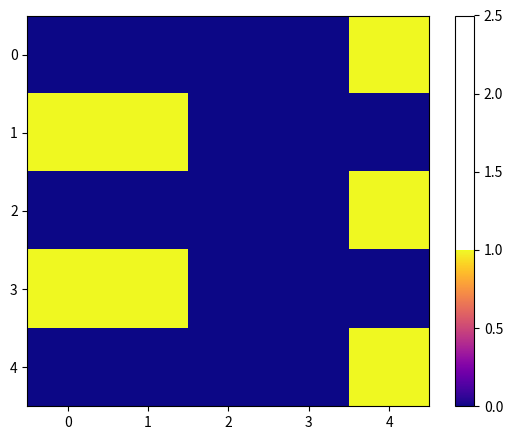

Reading left to right, list all the values displayed in this chart.

0: 0=0	1=0	2=0	3=0	4=1
1: 0=1	1=1	2=0	3=0	4=0
2: 0=0	1=0	2=0	3=0	4=1
3: 0=1	1=1	2=0	3=0	4=0
4: 0=0	1=0	2=0	3=0	4=1